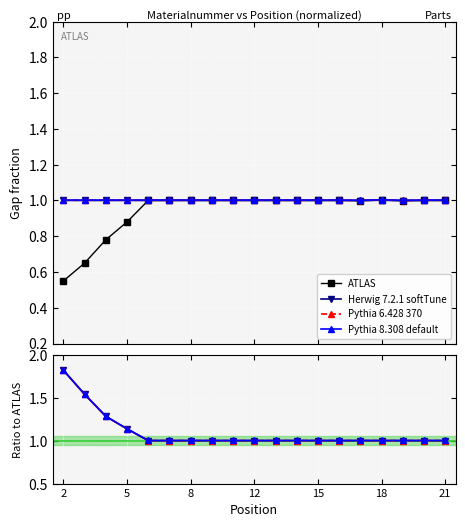

True or false: Herwig 7.2.1 softTune and Pythia 8.308 default intersect in this chart.

False